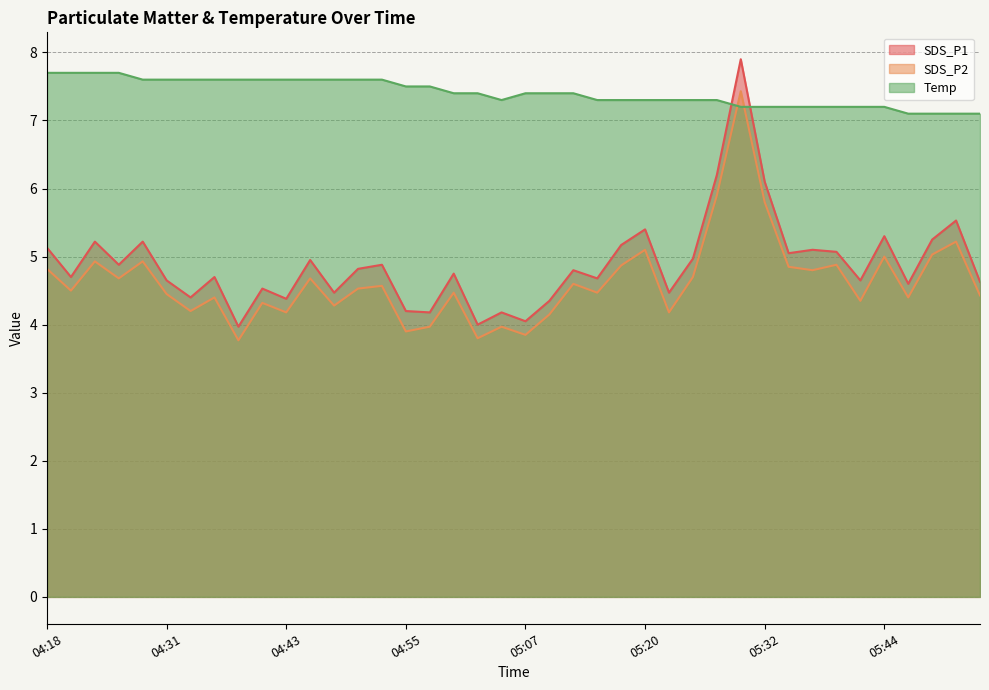

Which category has the lowest value in the SDS_P1 series?

04:38